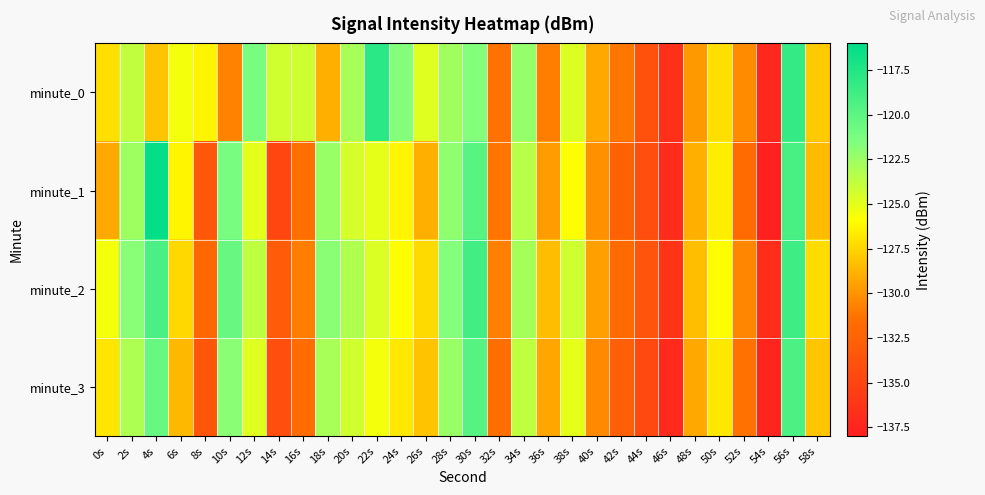

List the series in order of their peak value, lowest first.

minute_3, minute_2, minute_0, minute_1